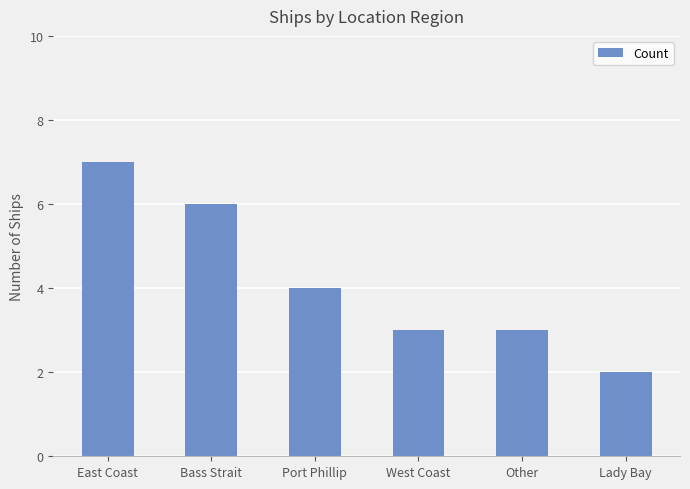

At which label is the value closest to 4?

Port Phillip